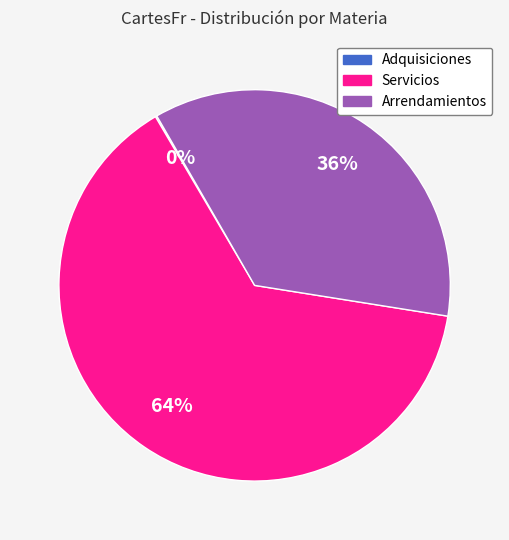

Between Servicios and Arrendamientos, which is larger?

Servicios